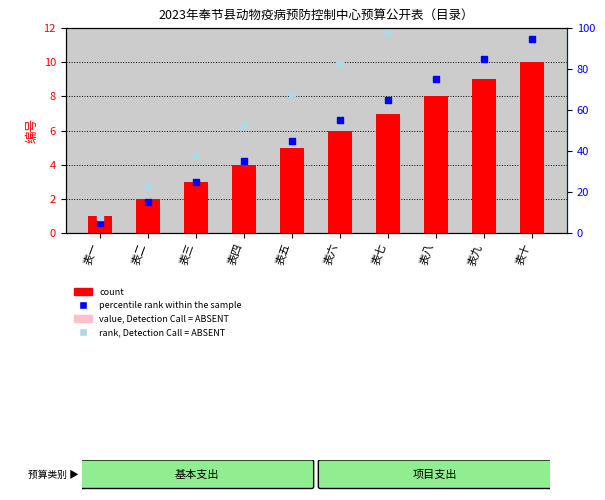

Is the value of value, Detection Call = ABSENT at 表四 greater than the value of percentile rank within the sample at 表六?

No